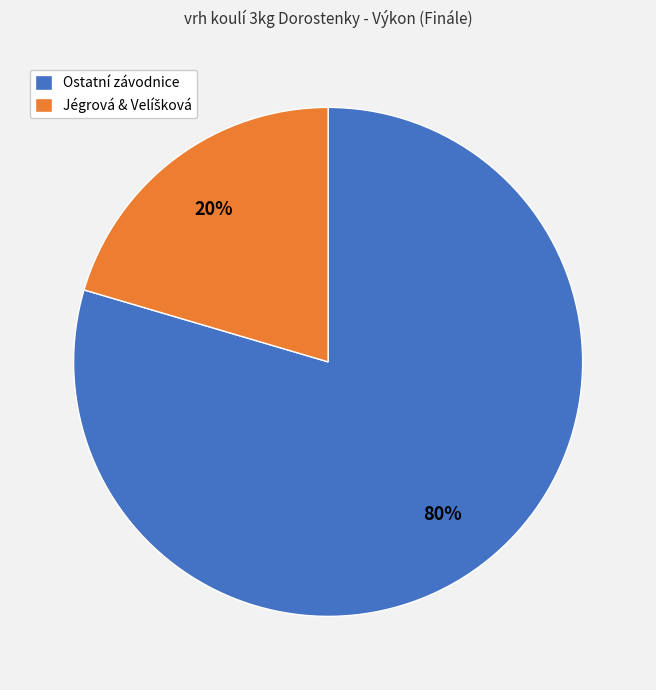

Is it true that Ostatní závodnice is 80% of the pie?

True